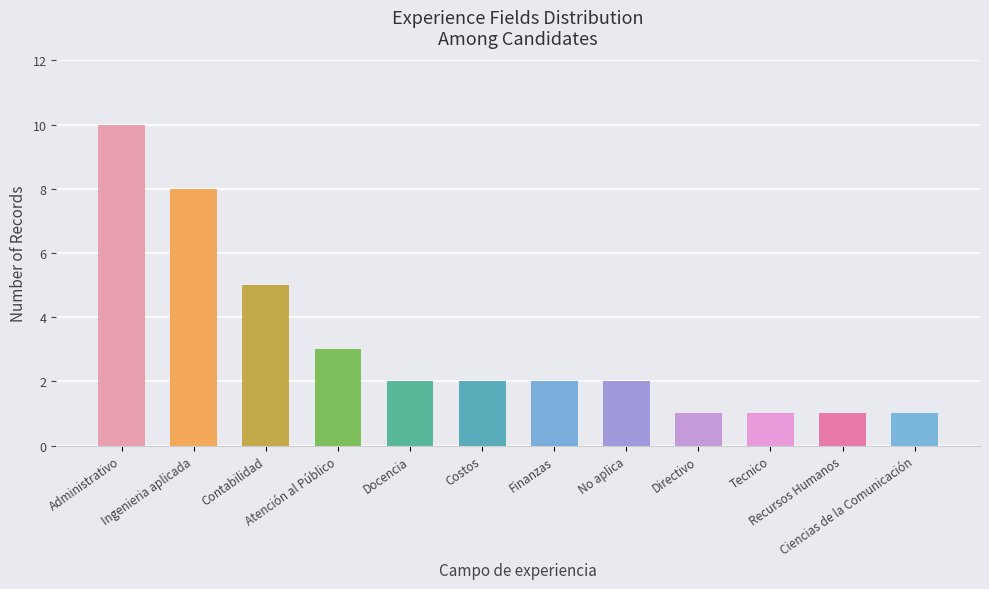

Count the number of categories in the chart.

12